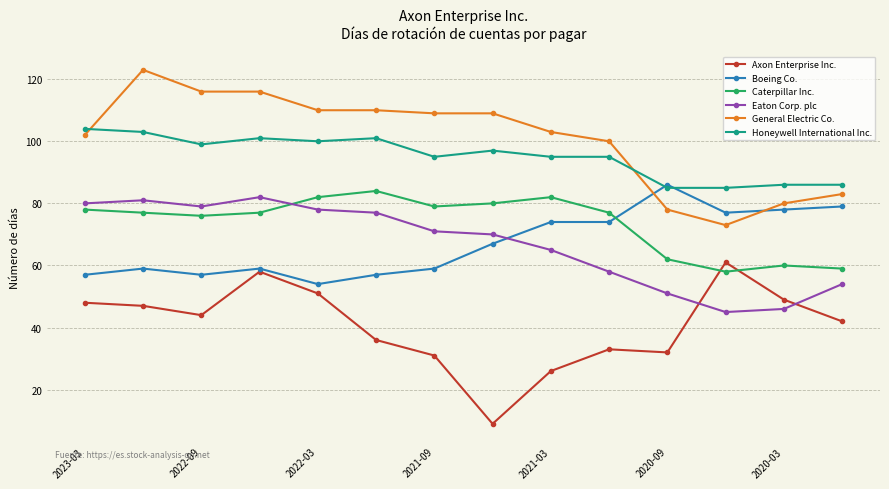

True or false: General Electric Co. and Axon Enterprise Inc. intersect in this chart.

False